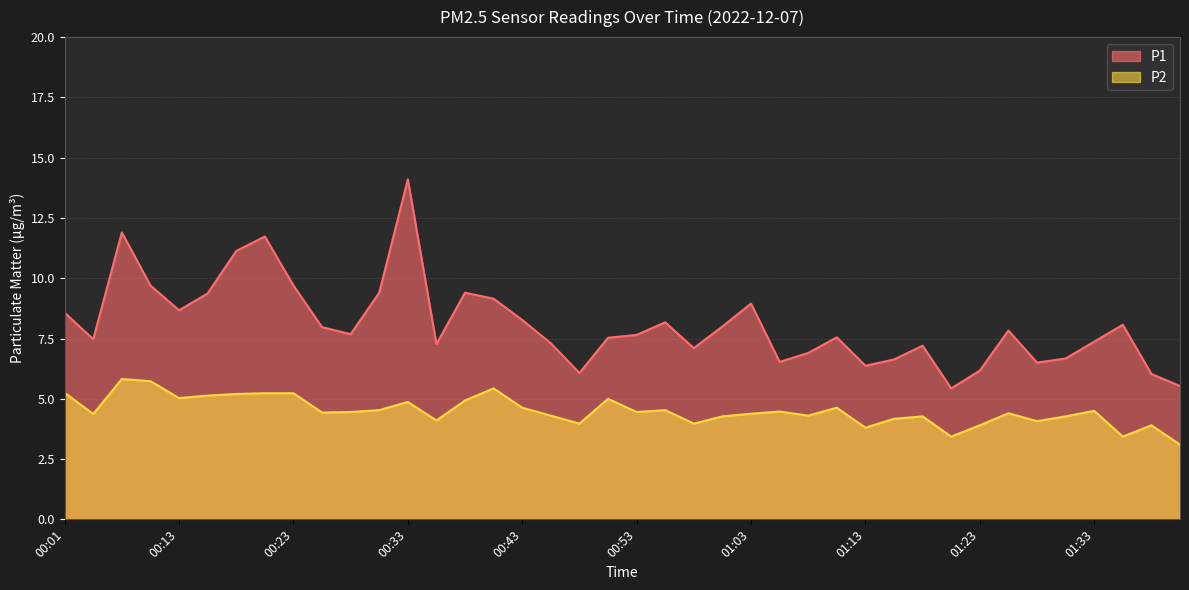

Read the P2 value at 01:26.

4.4